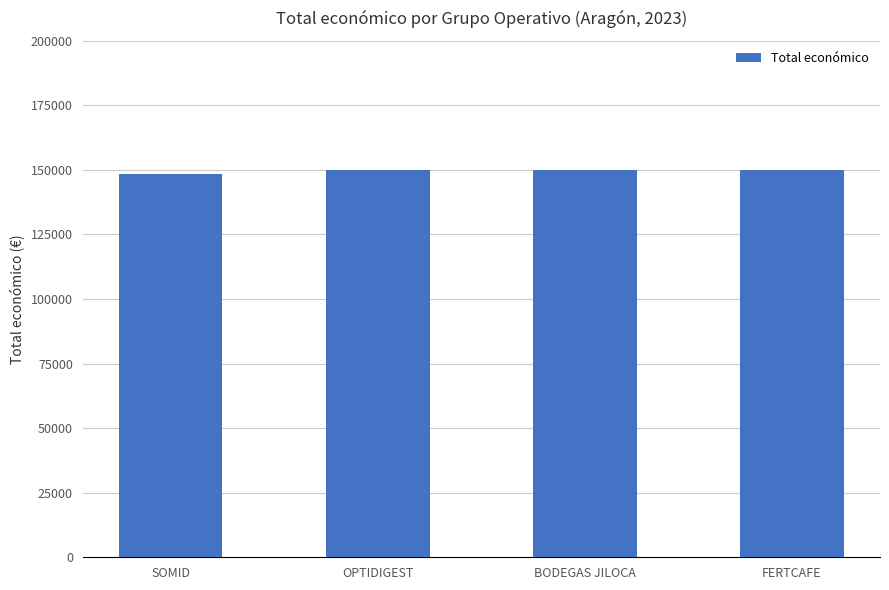

Reading left to right, what are all the values shown in this chart?

148534	150000	150000	150000